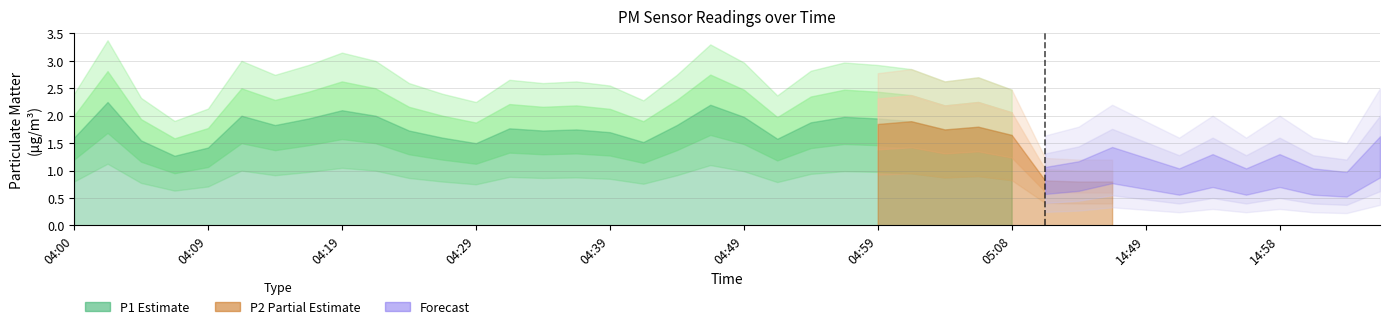

What is the greatest value displayed?

2.2